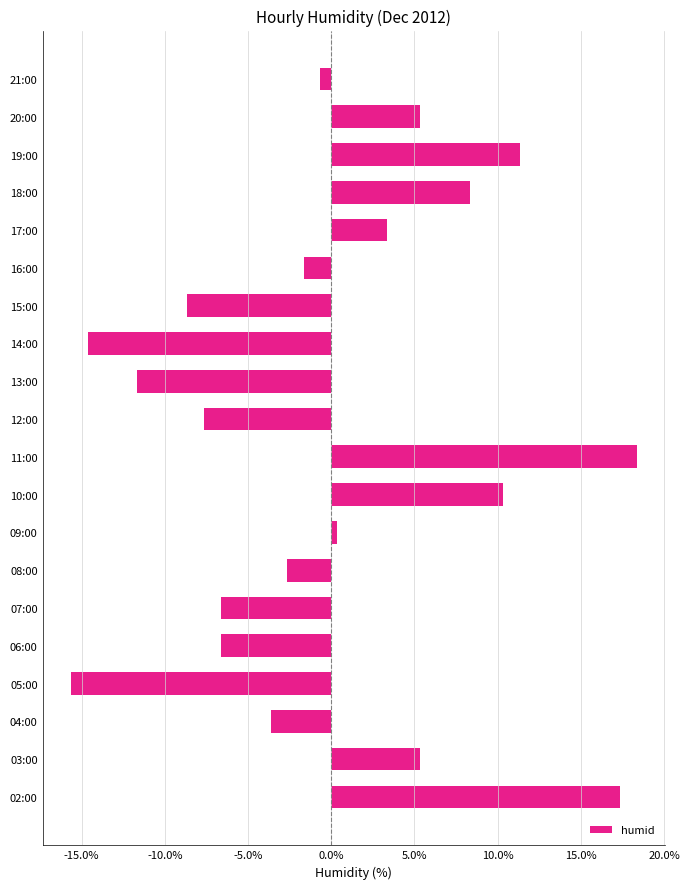

How many categories are shown in the chart?

20